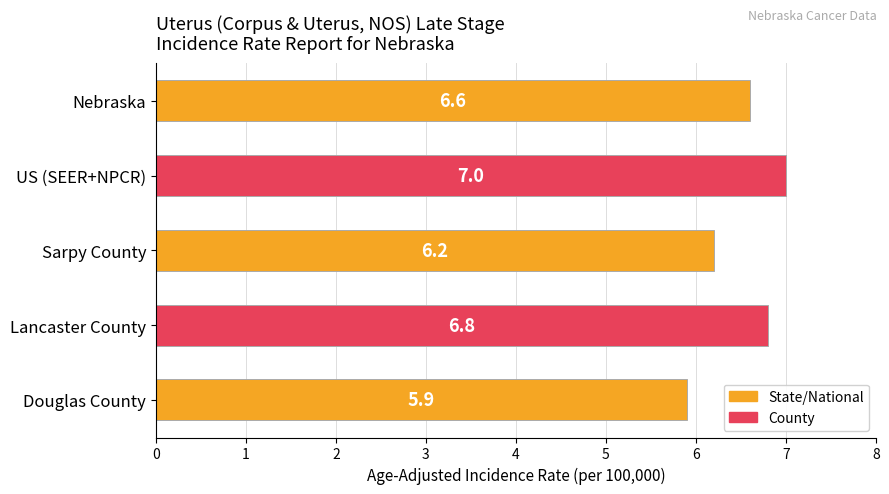

Reading top to bottom, extract all data points from this chart.

Nebraska=6.6	US (SEER+NPCR)=7.0	Sarpy County=6.2	Lancaster County=6.8	Douglas County=5.9